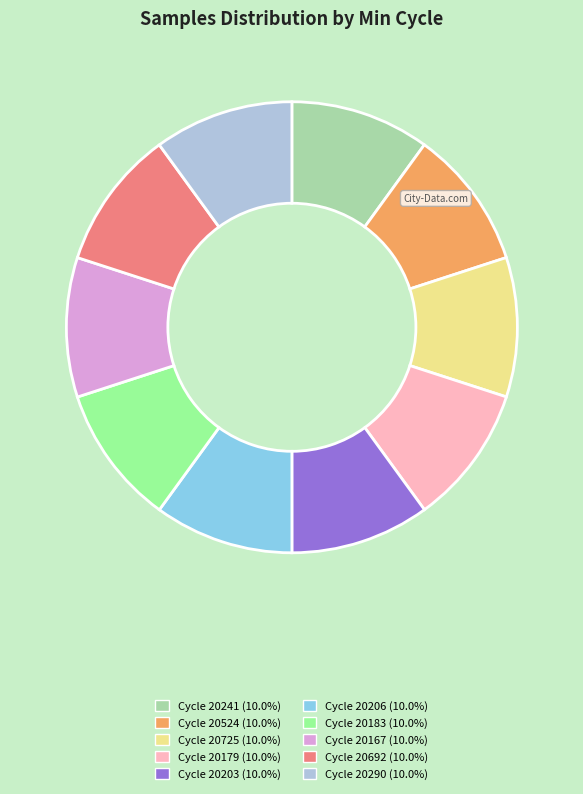

Is Cycle 20183 (10.0%) the majority of the pie?

No